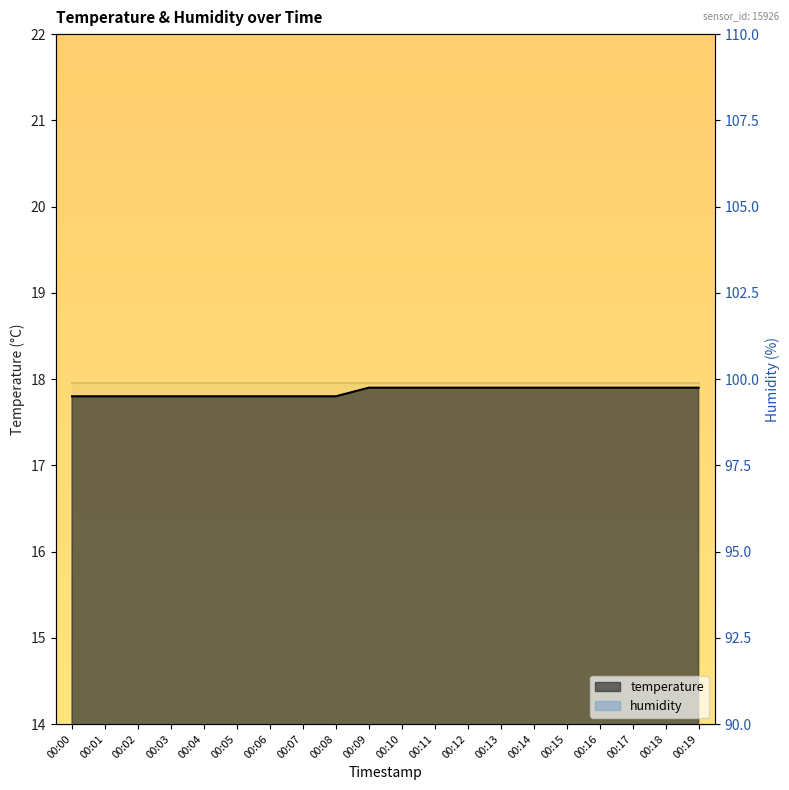

What is the difference between the values at 00:11 and 00:02?

0.1